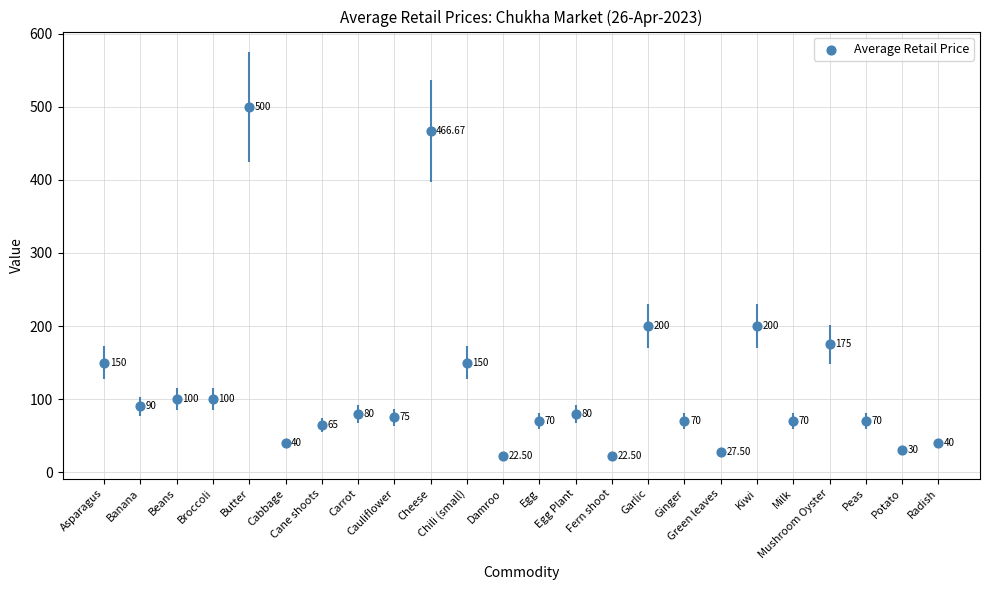

Approximately how many times larger is the value at Butter compared to Cabbage?

12.5